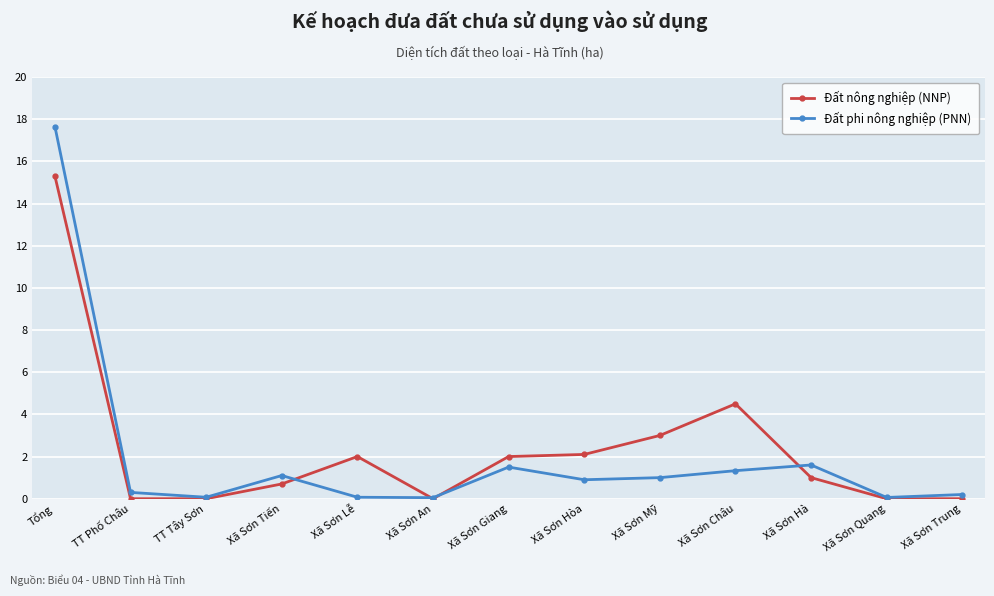

How many series are shown in this chart?

2